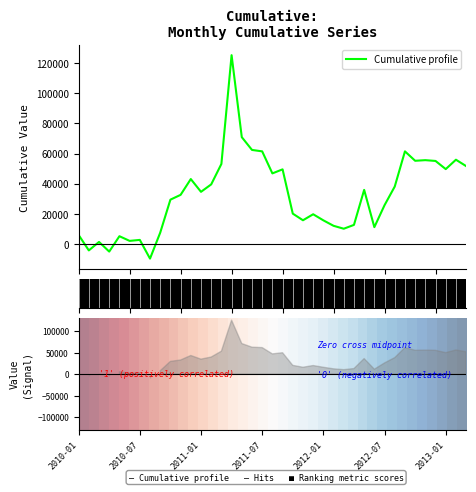

Which series has the largest range (max minus min)?

Cumulative profile